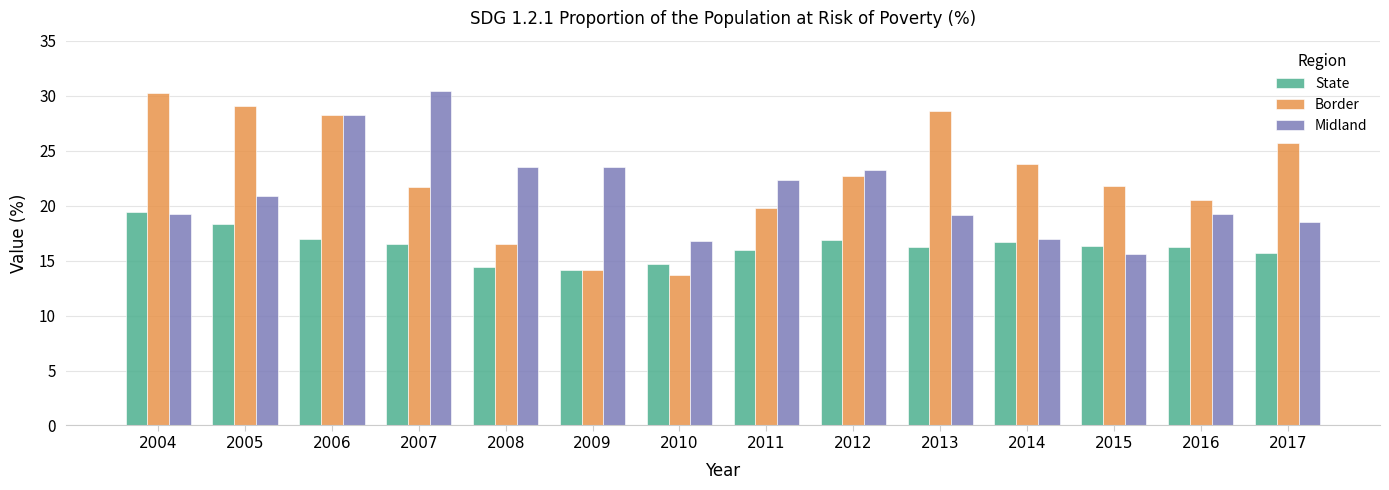

Is the value of Midland at 2008 greater than the value of State at 2017?

Yes